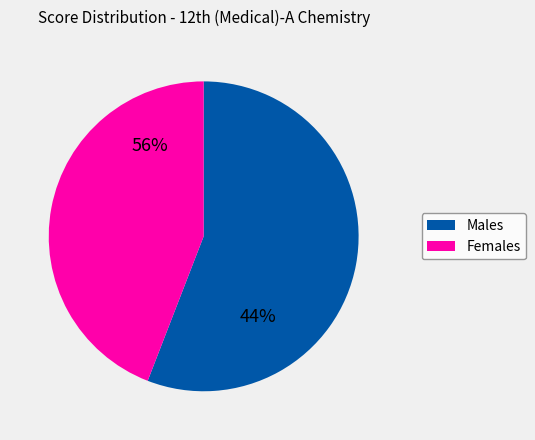

Is it true that ANSHUL THAKUR-1 is 14% of the pie?

False